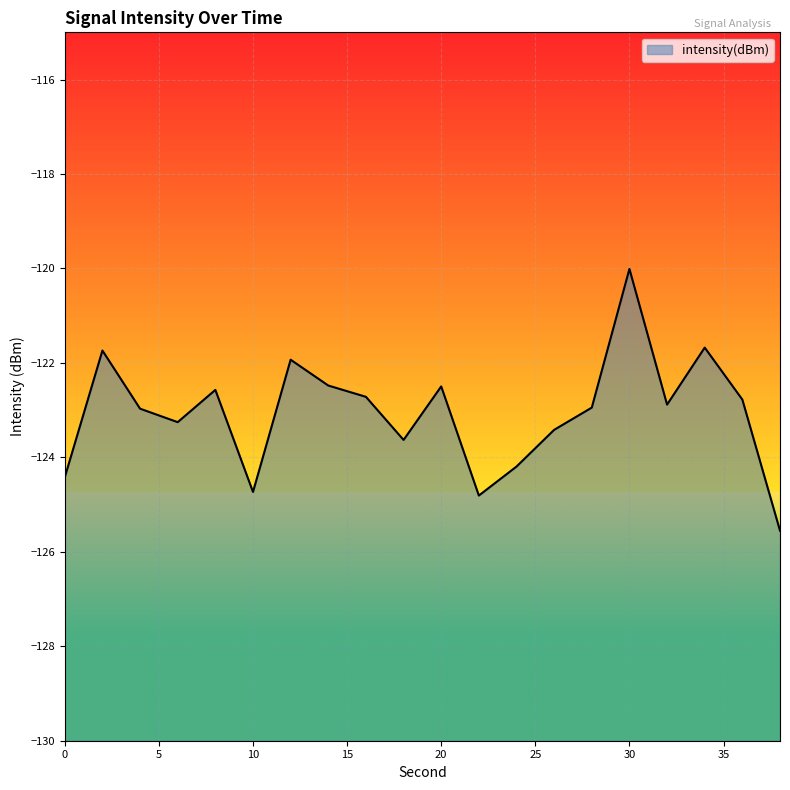

What is the difference between the maximum and minimum values?

5.5